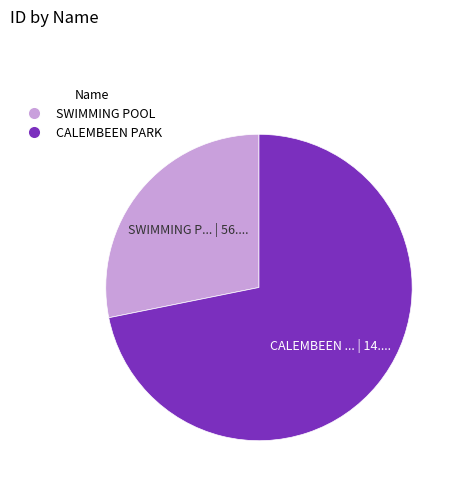

Which category accounts for the majority?

CALEMBEEN PARK